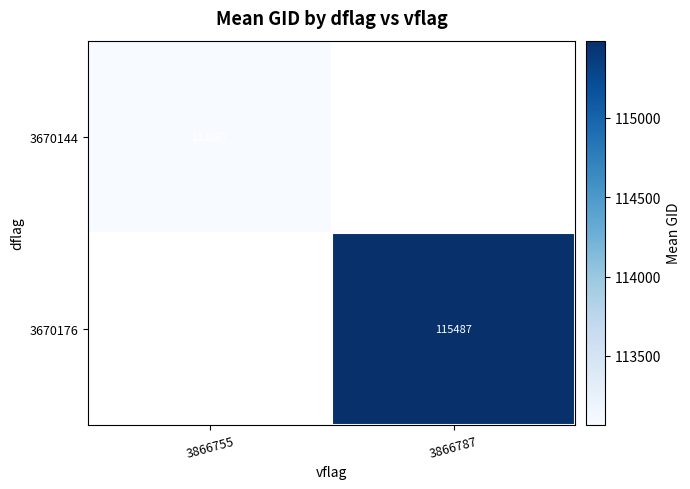

What is the maximum value for 3670144?

113066.7